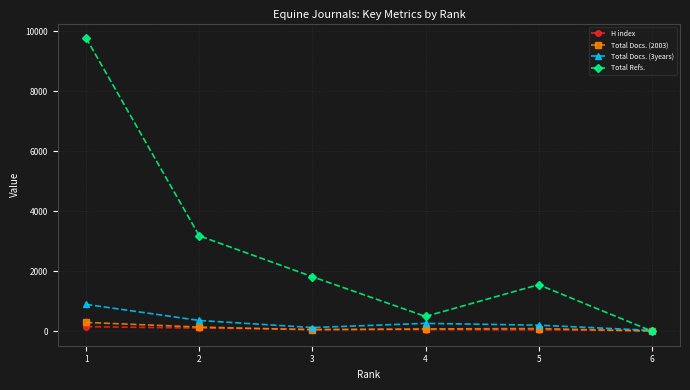

What is the difference between the second highest and second lowest values in the Total Docs. (2003) series?

91